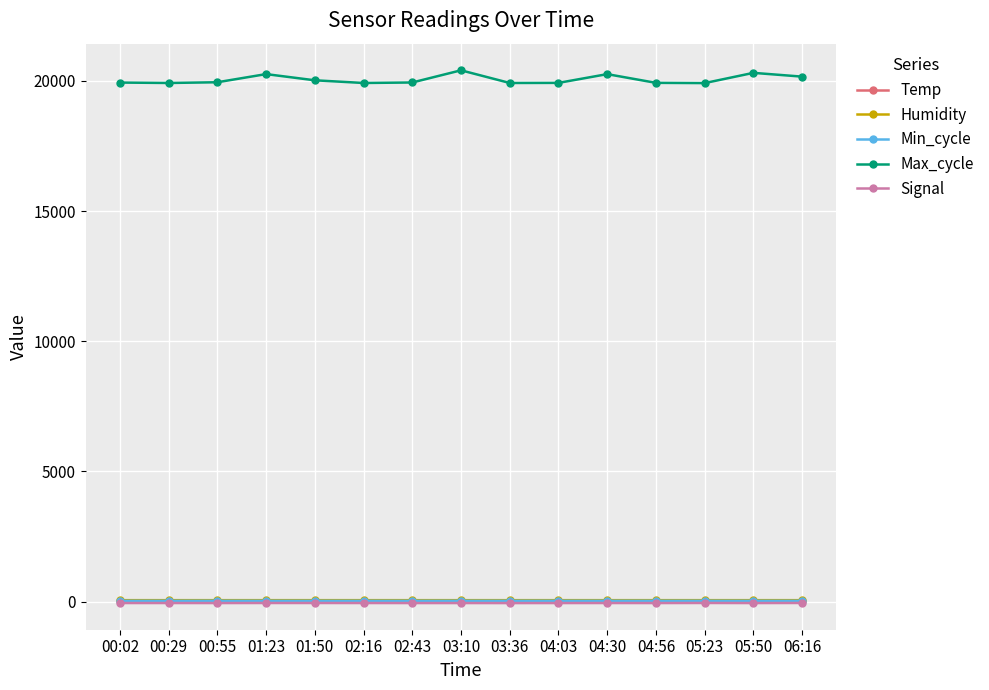

Is it true that Signal equals -55.0 at 06:16?

True